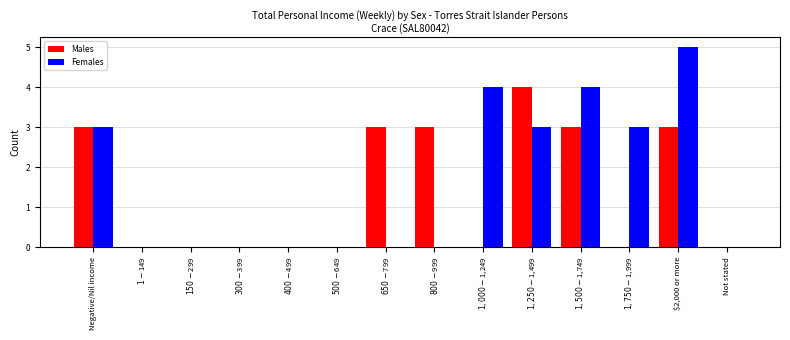

What is the maximum value shown in the chart?

5